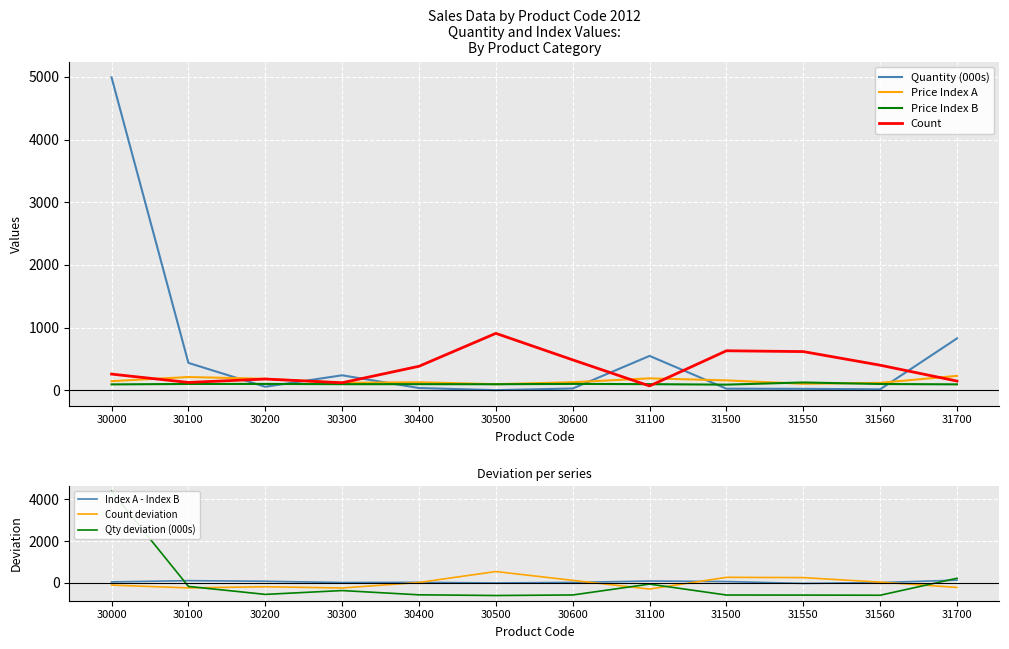

What is the difference between the Count values at 31100 and 30300?

51.0